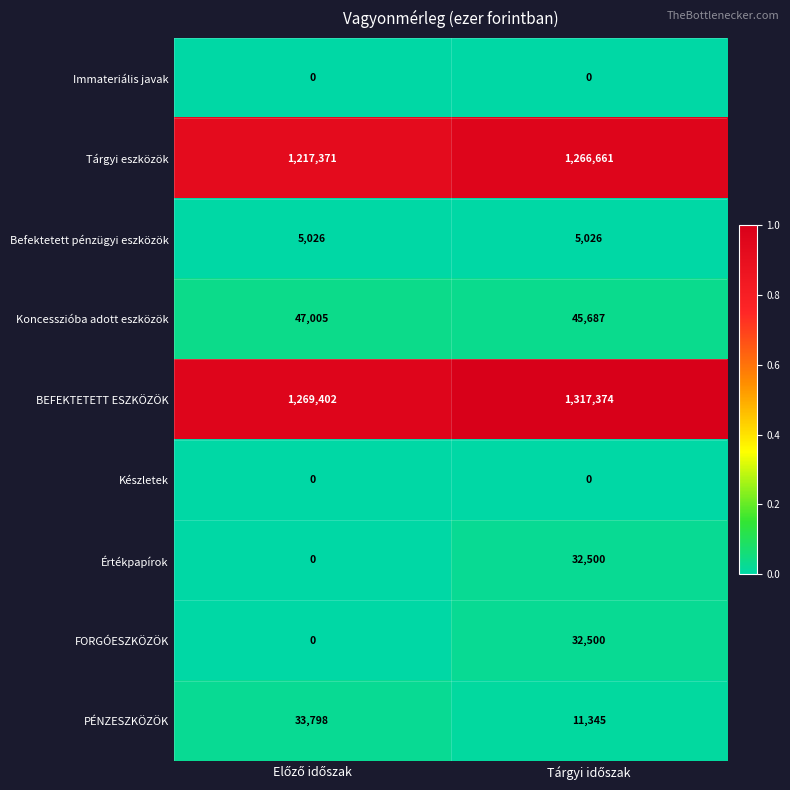

Which series has the largest total across all categories?

BEFEKTETETT ESZKÖZÖK